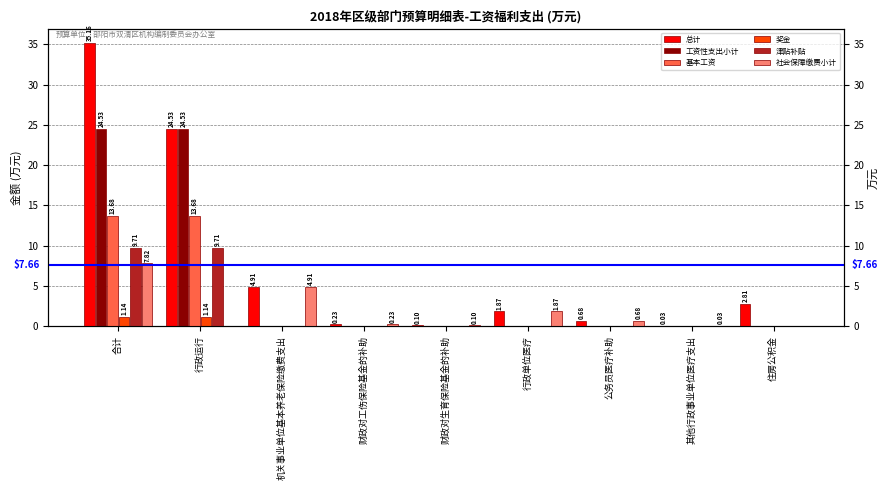

How many bars are there in each group?

6